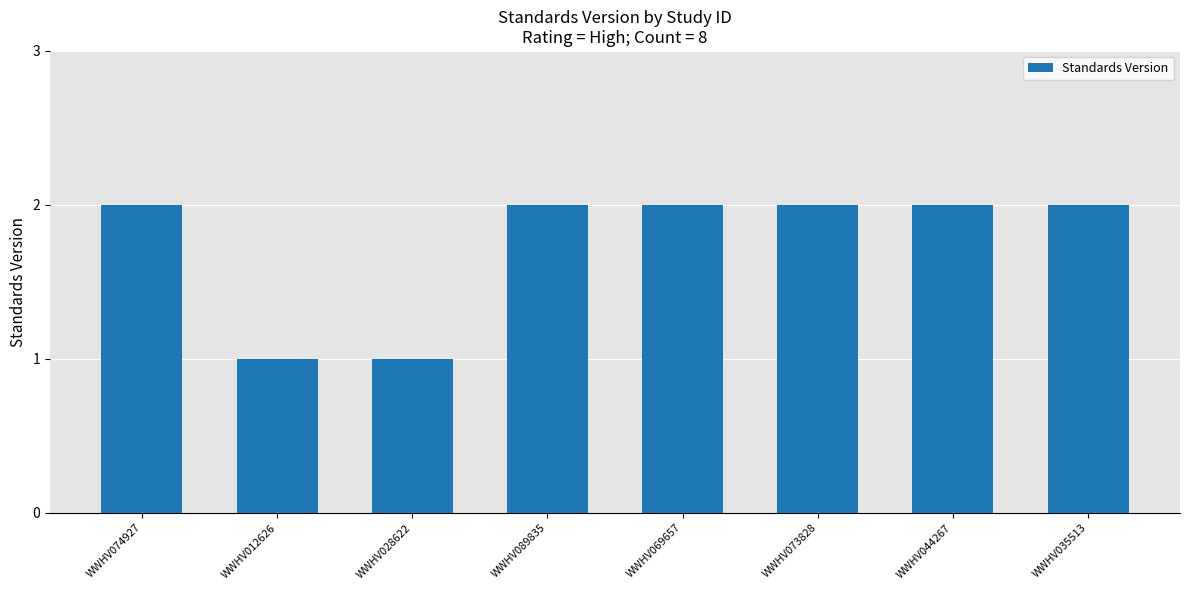

What is the change in value from WWHV012626 to WWHV069657?

+1